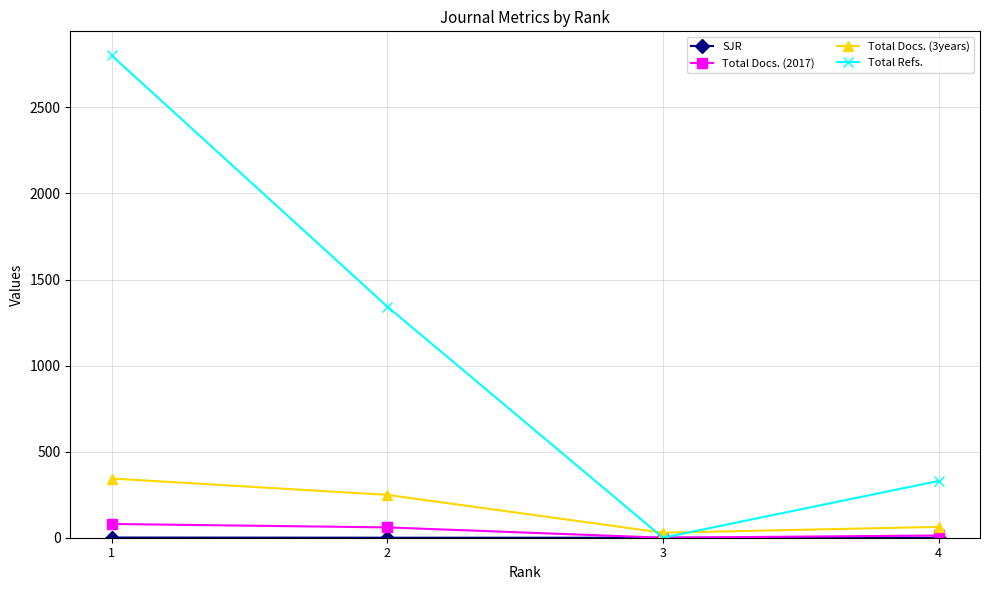

True or false: Total Docs. (2017) has more than 2 points higher than both neighbors.

False